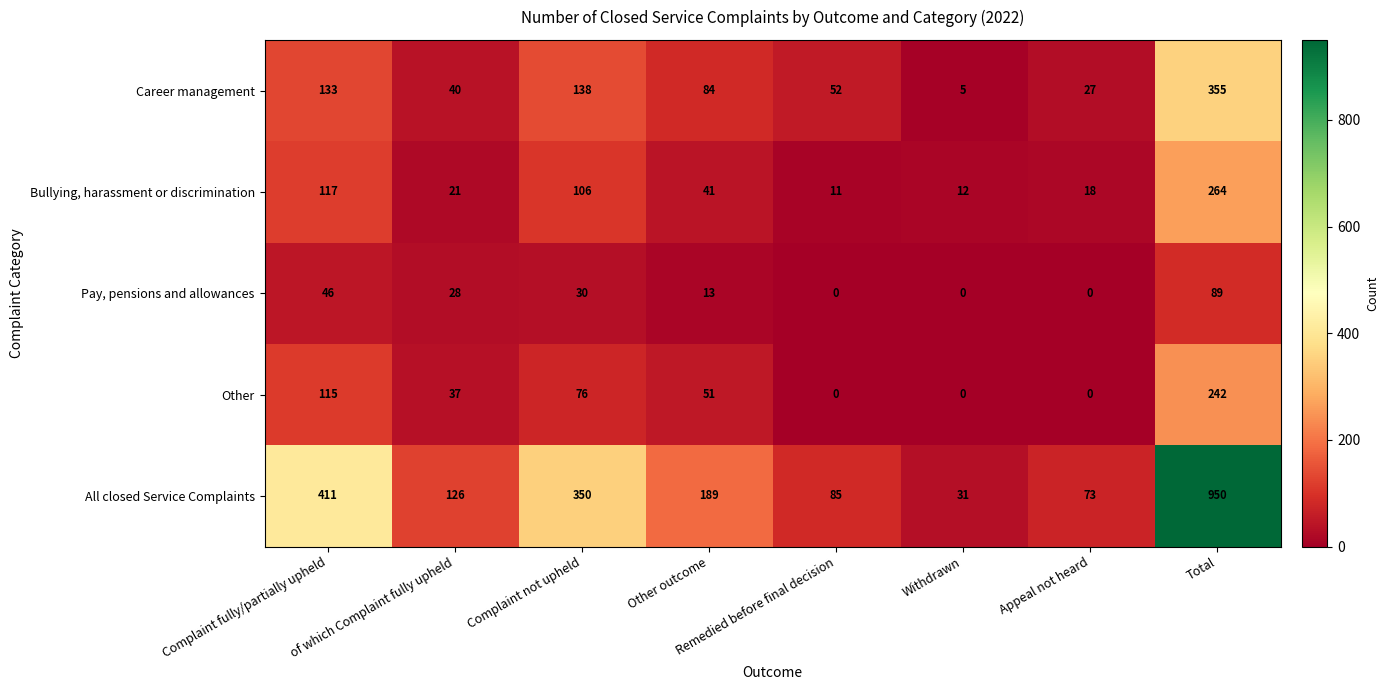

At which category does the chart reach its peak across all series?

Total